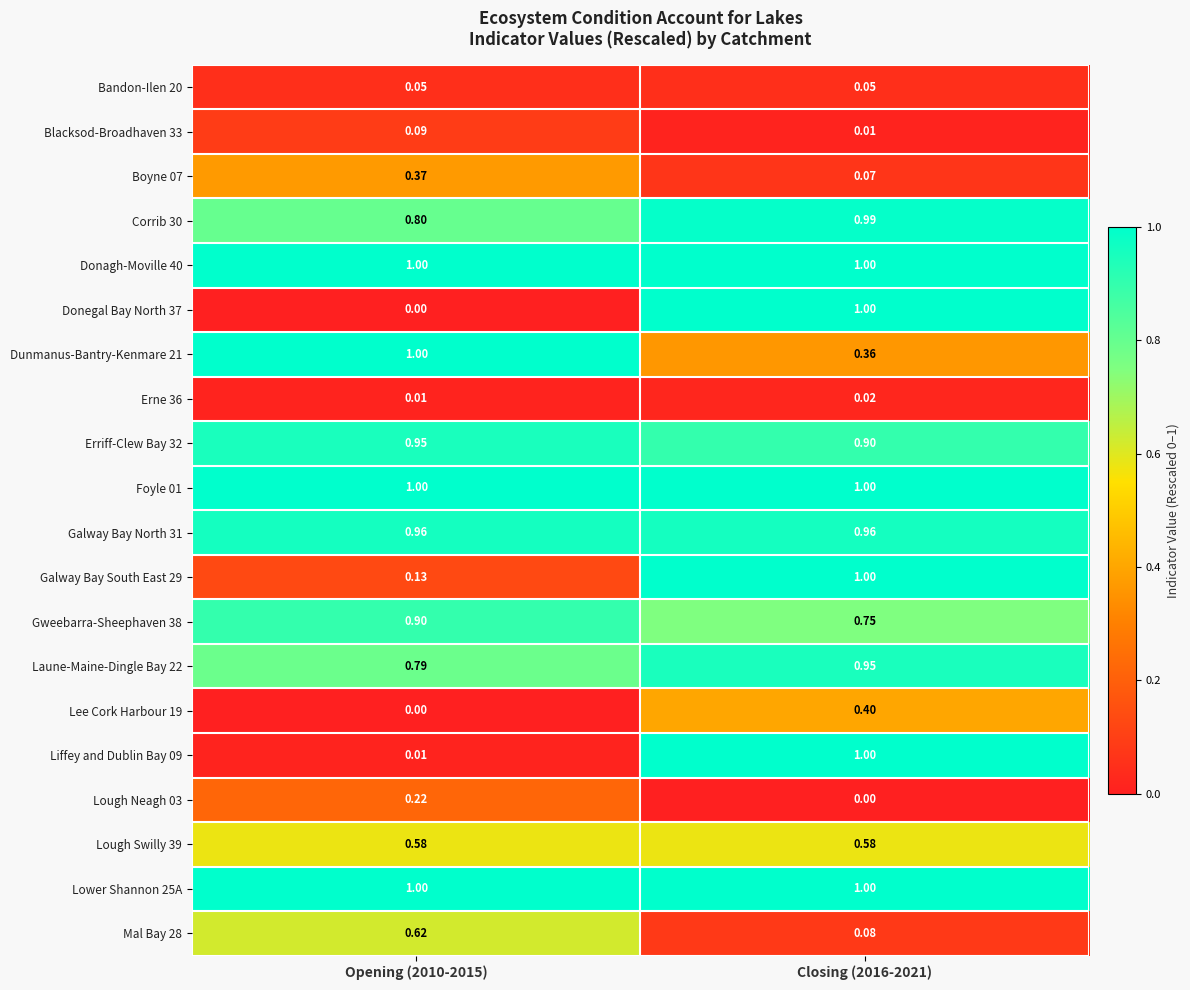

How many categories are shown in the chart?

2